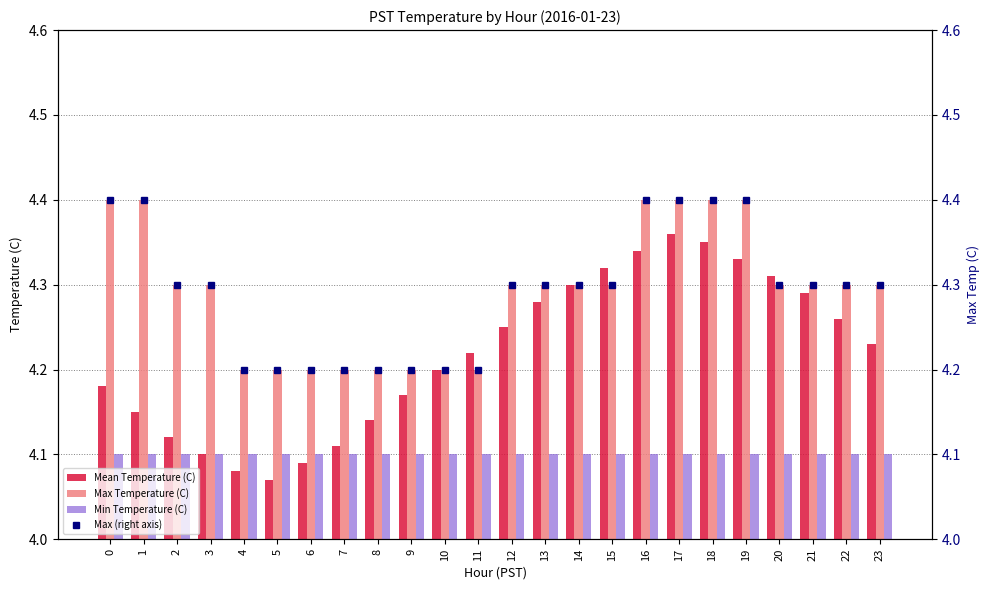

What is the sum of all Min Temperature (C) values?

98.4